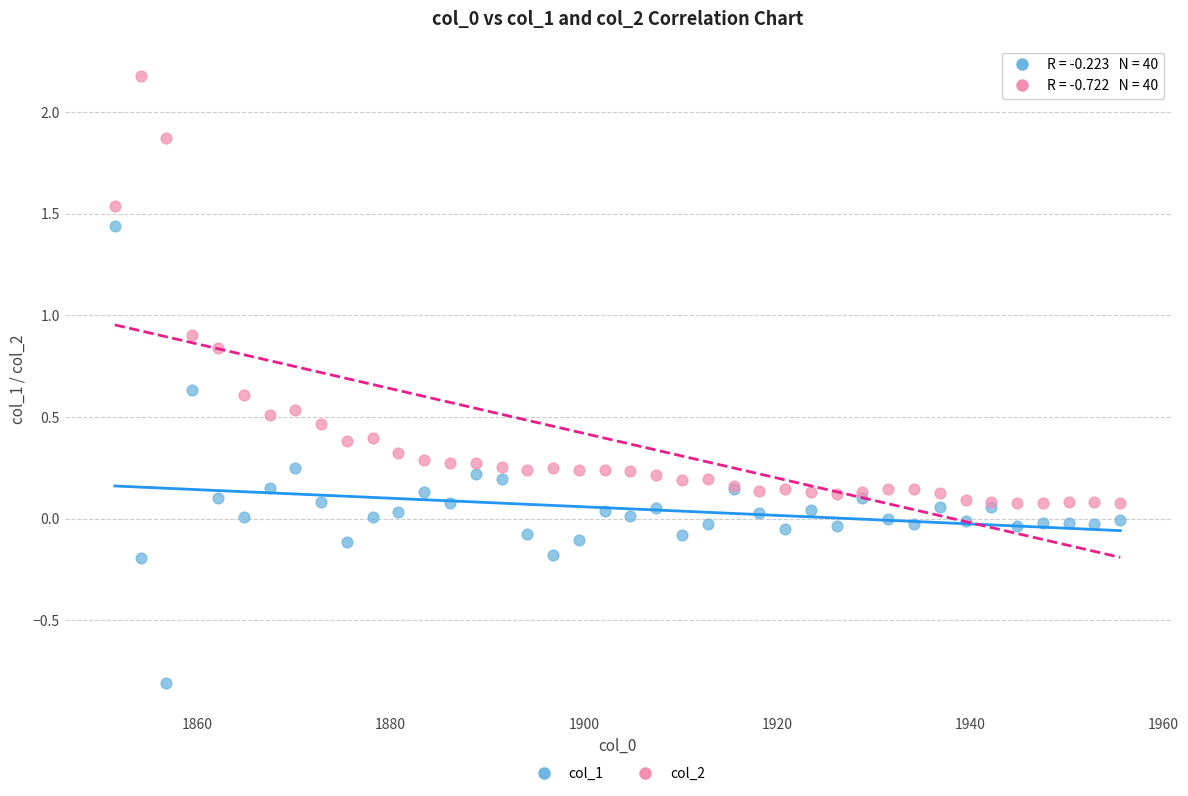

In the col_2 series, what Y value is closest to 1?

0.9